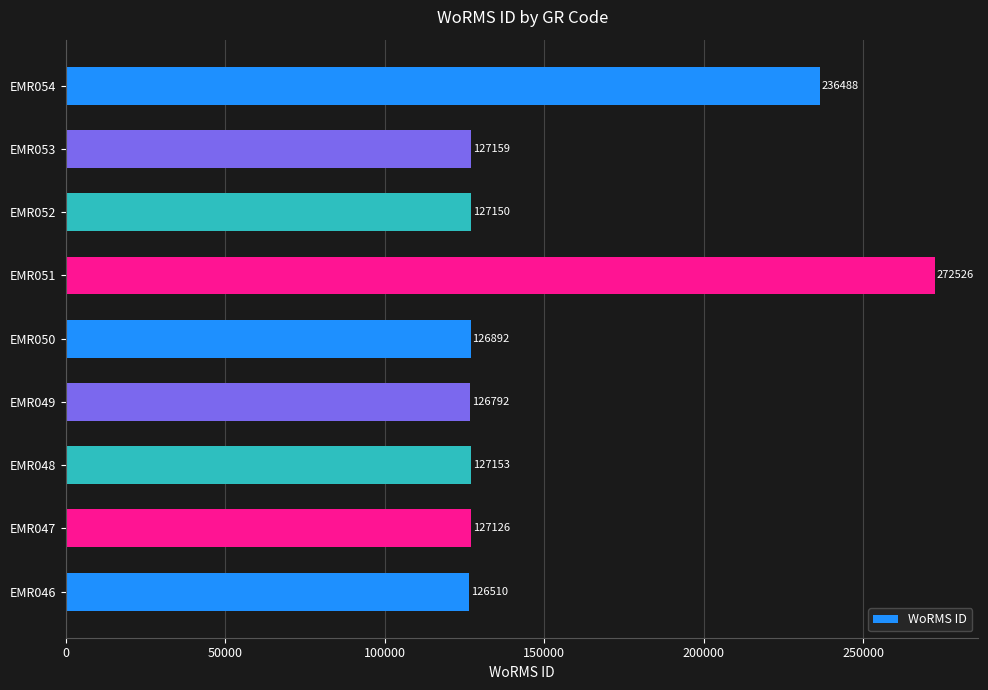

What is the sum of the values at EMR046 and EMR050?

253402